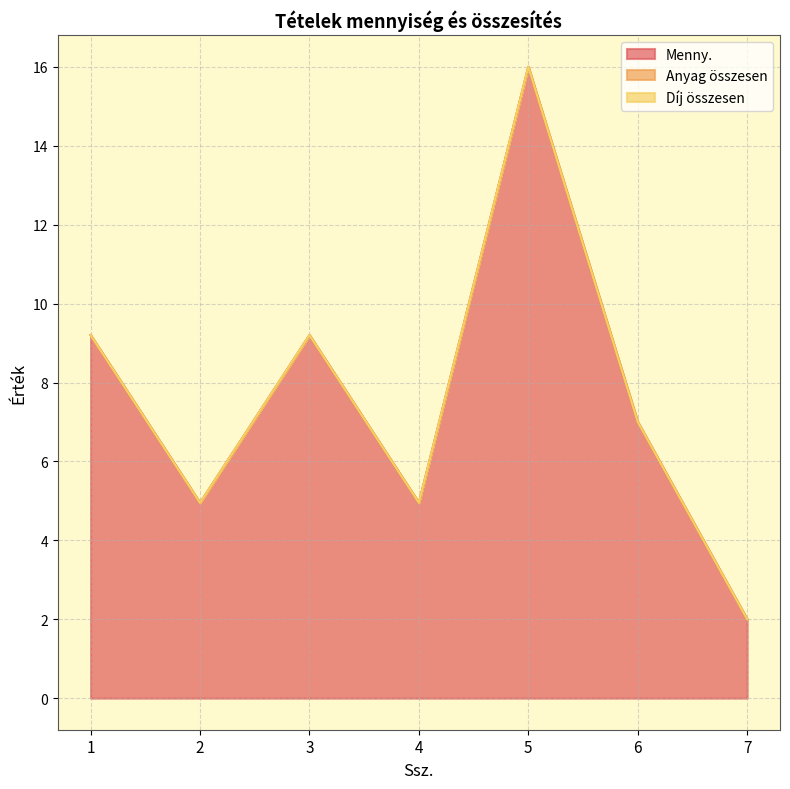

At which category is the sum across all series the highest?

5